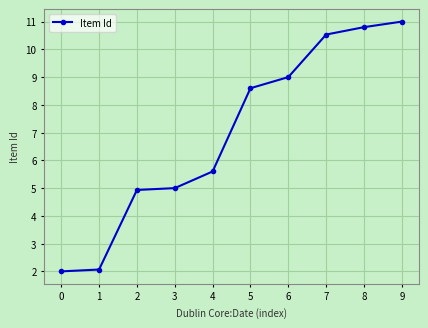

Reading right to left, list all the values displayed in this chart.

11.0	10.8	10.5	9.0	8.6	5.6	5.0	4.9	2.1	2.0